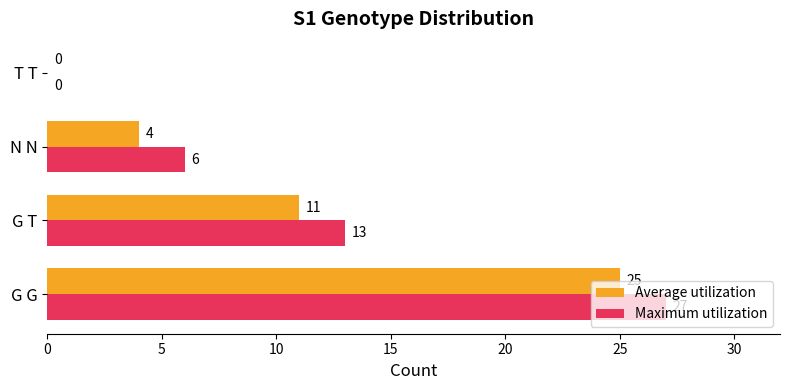

How many data points does each series have?

4